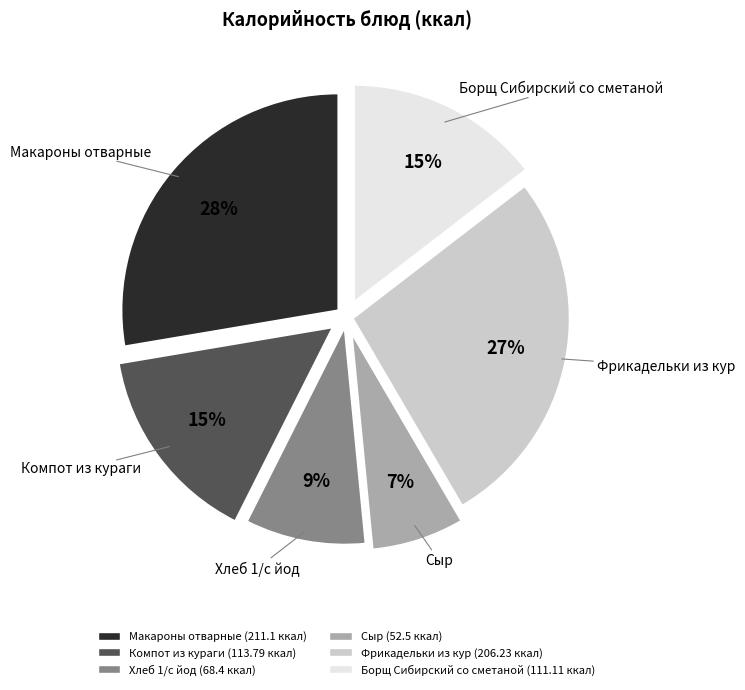

Between Фрикадельки из кур and Сыр, which is larger?

Фрикадельки из кур